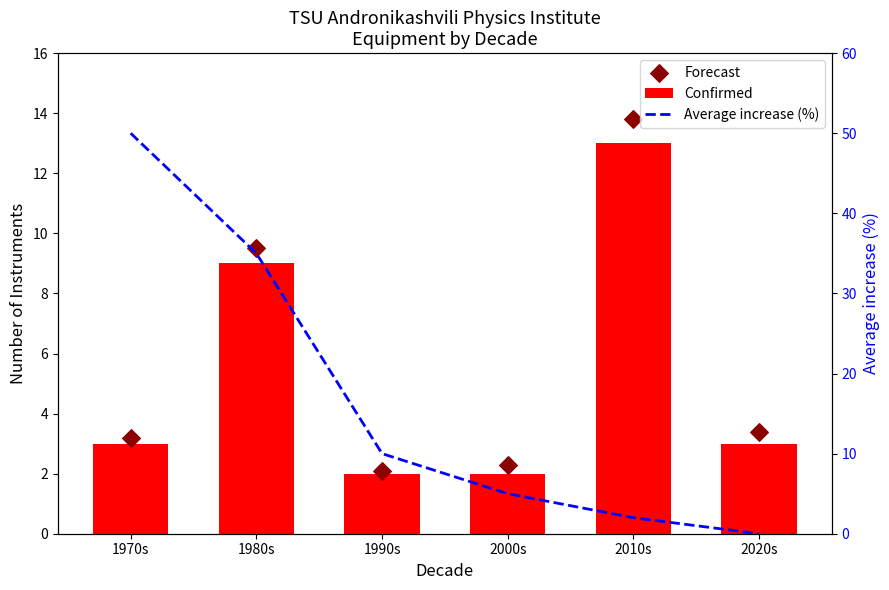

At which category is the sum across all series the highest?

1970s